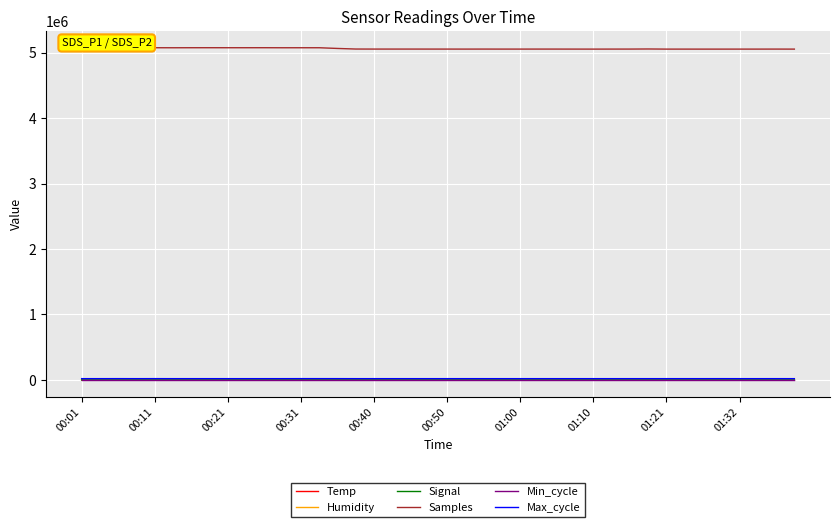

At which label does Max_cycle first exceed 20036?

00:11